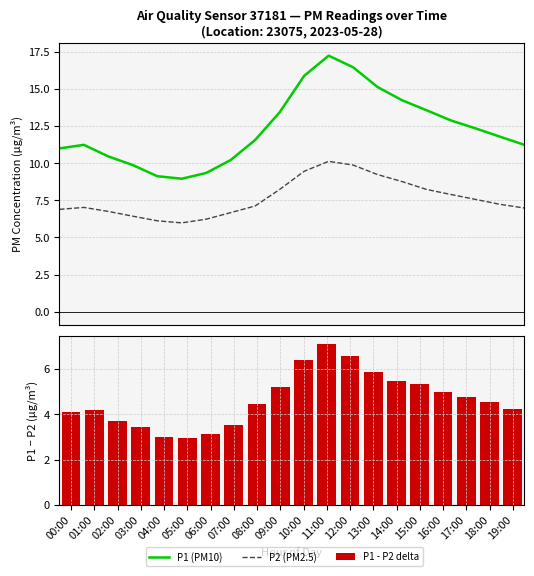

Which series has the widest spread of values?

P1 (PM10)